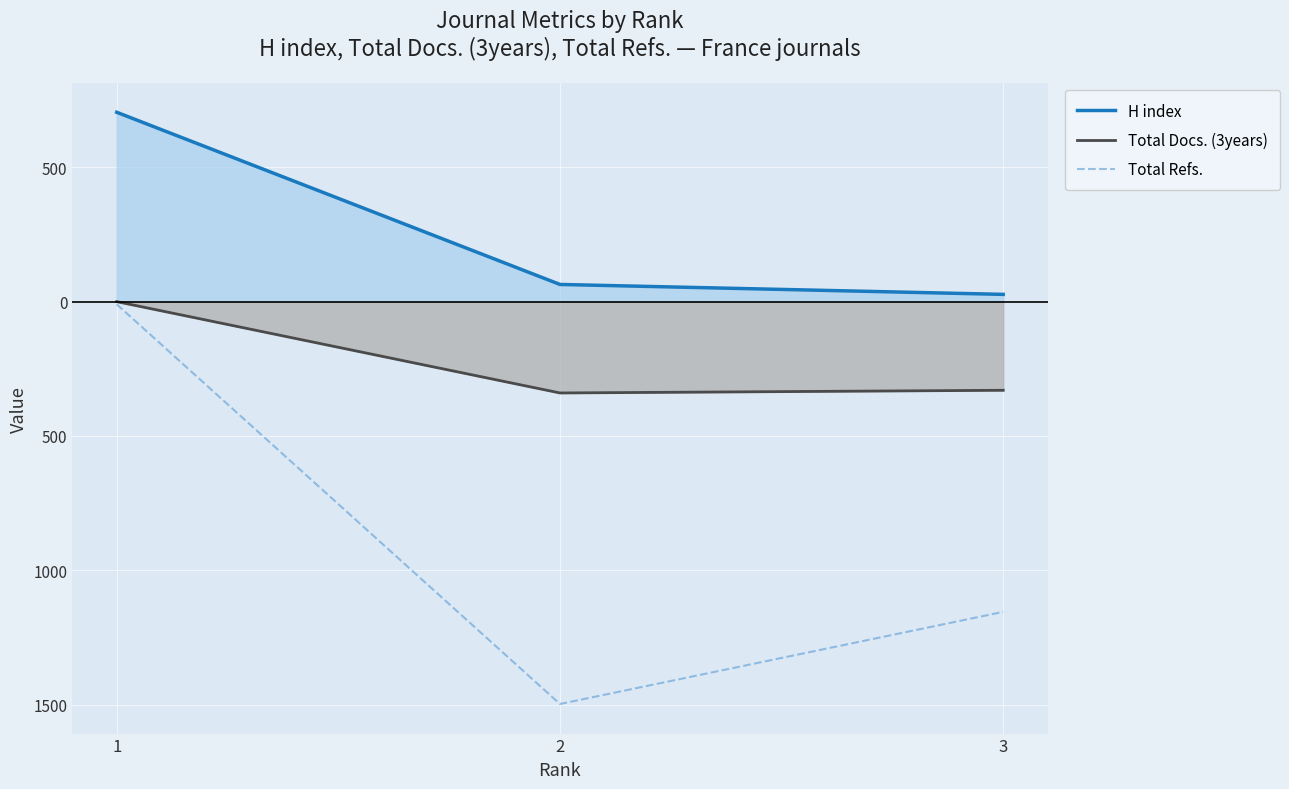

The H index series shows 17 at 3. True or false?

False